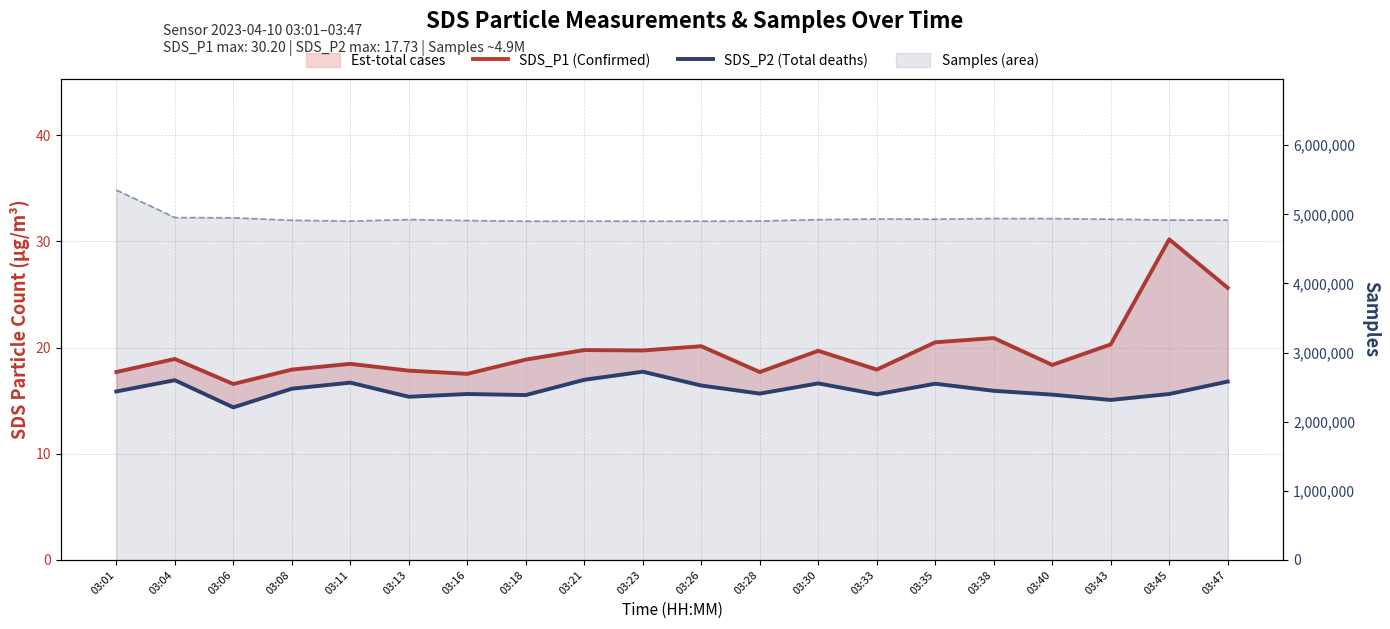

Reading left to right, list all the values displayed in this chart.

SDS_P1 (Confirmed): 03:01=17.7	03:04=18.9	03:06=16.6	03:08=17.9	03:11=18.5	03:13=17.8	03:16=17.5	03:18=18.9	03:21=19.8	03:23=19.7	03:26=20.1	03:28=17.7	03:30=19.7	03:33=17.9	03:35=20.5	03:38=20.9	03:40=18.4	03:43=20.3	03:45=30.2	03:47=25.6
SDS_P2 (Total deaths): 03:01=15.9	03:04=16.9	03:06=14.4	03:08=16.1	03:11=16.7	03:13=15.4	03:16=15.6	03:18=15.5	03:21=17.0	03:23=17.7	03:26=16.4	03:28=15.7	03:30=16.6	03:33=15.6	03:35=16.6	03:38=15.9	03:40=15.6	03:43=15.1	03:45=15.6	03:47=16.8
Samples: 03:01=5351917.0	03:04=4953727.0	03:06=4950138.0	03:08=4914366.0	03:11=4901790.0	03:13=4924817.0	03:16=4910386.0	03:18=4901080.0	03:21=4901523.0	03:23=4901091.0	03:26=4900851.0	03:28=4903123.0	03:30=4924062.0	03:33=4932842.0	03:35=4930008.0	03:38=4939726.0	03:40=4937933.0	03:43=4929928.0	03:45=4918005.0	03:47=4917944.0